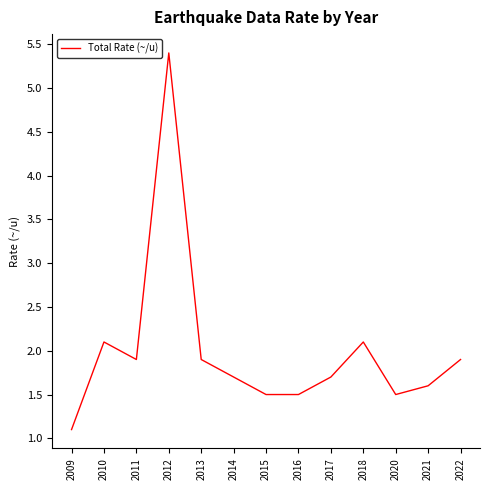

Between 2010 and 2009, which is larger?

2010